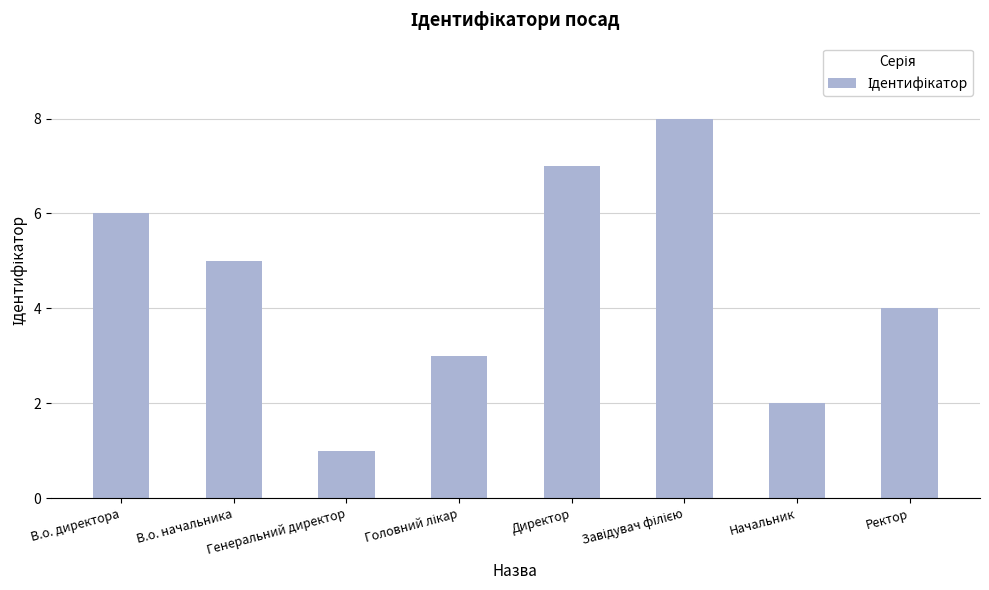

What is the difference between the maximum and minimum values?

7